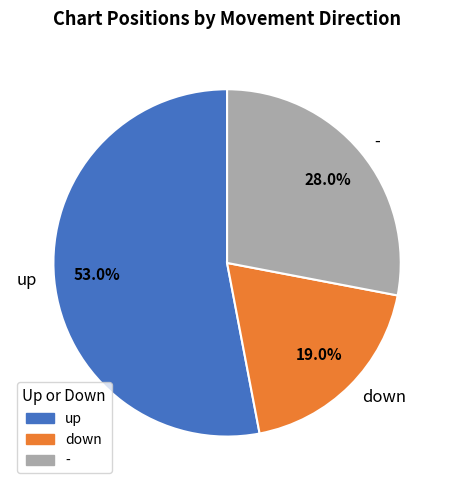

Is there any slice that represents more than half of the pie?

Yes